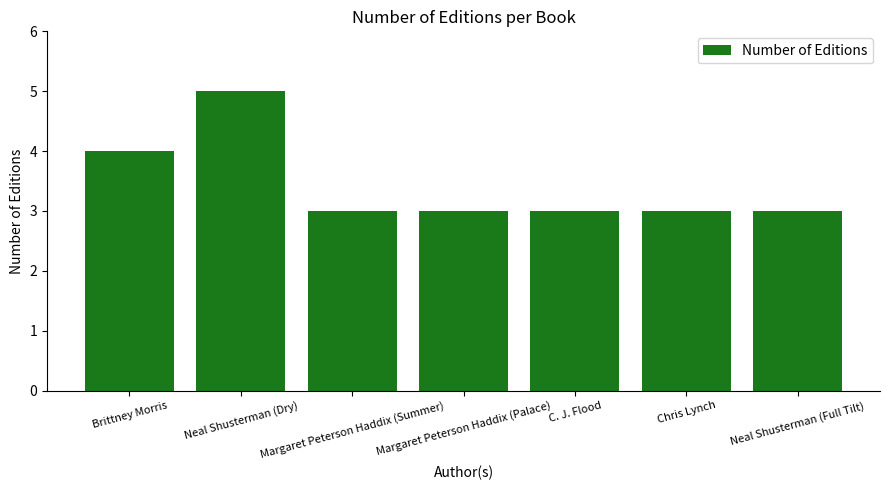

What is the sum of all values?

24